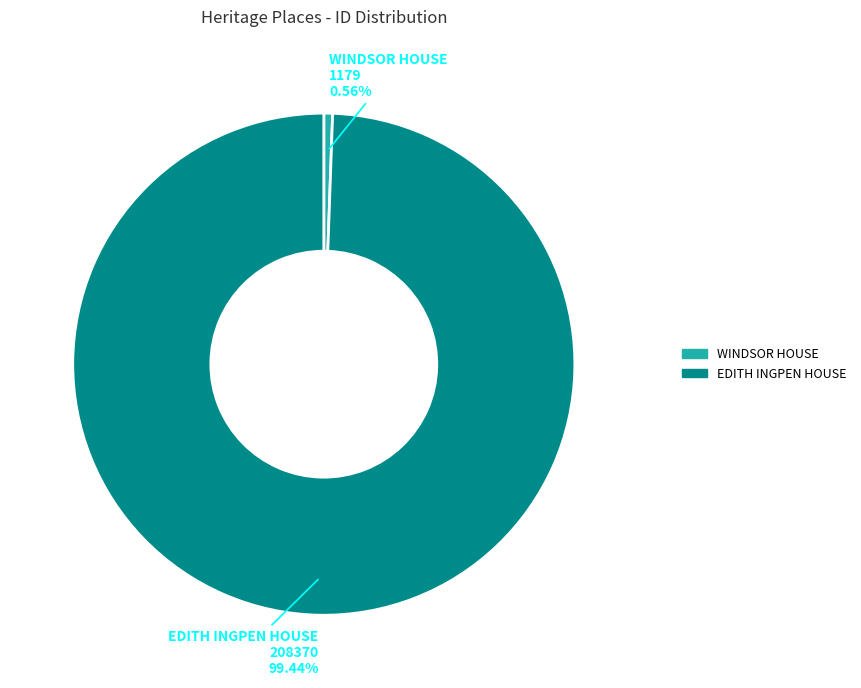

Does any single category account for the majority?

Yes